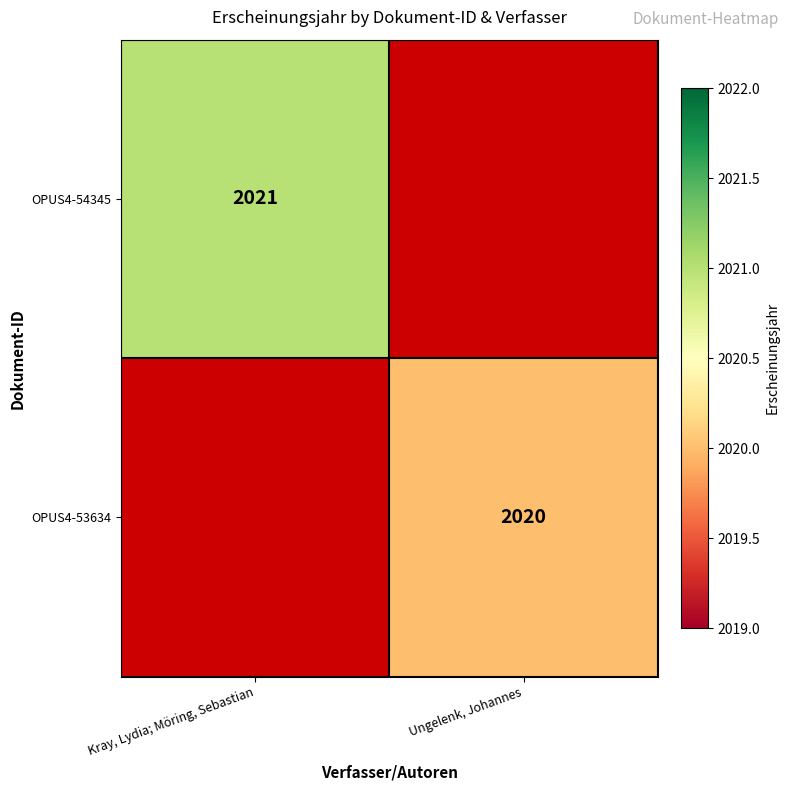

Which label corresponds to the smallest value in the chart?

Ungelenk, Johannes